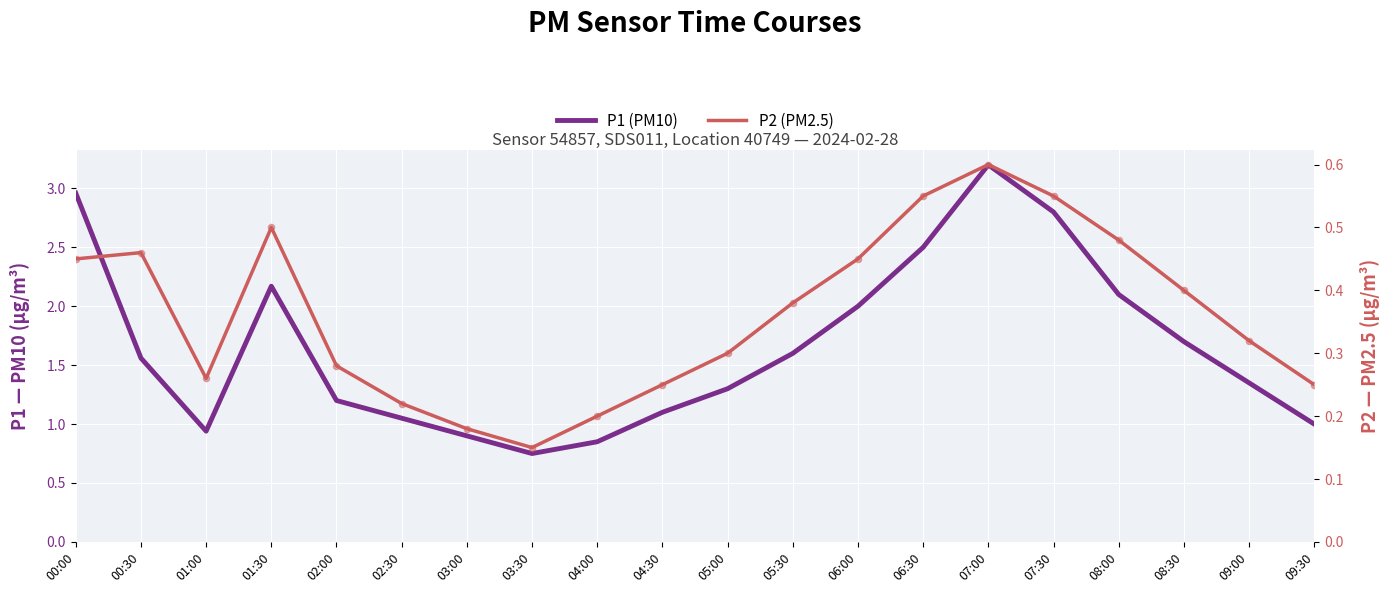

What is the total value across all series at 00:30?

2.0